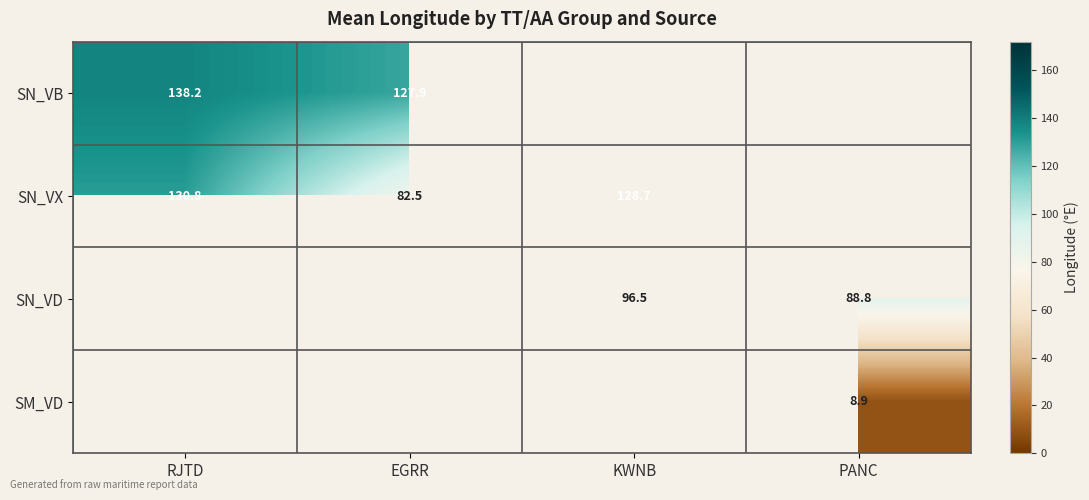

Which has a higher value, PANC or EGRR?

EGRR